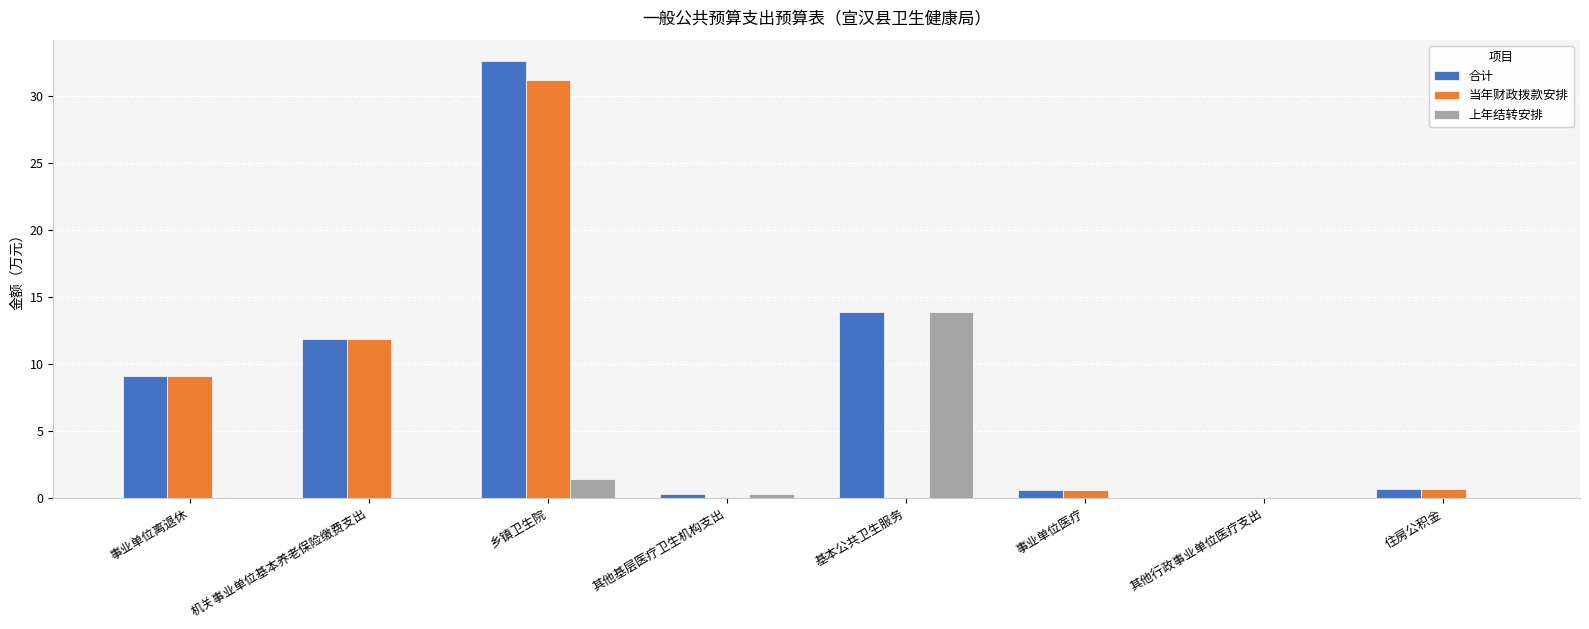

What is the sum of all 当年财政拨款安排 values?

53.4